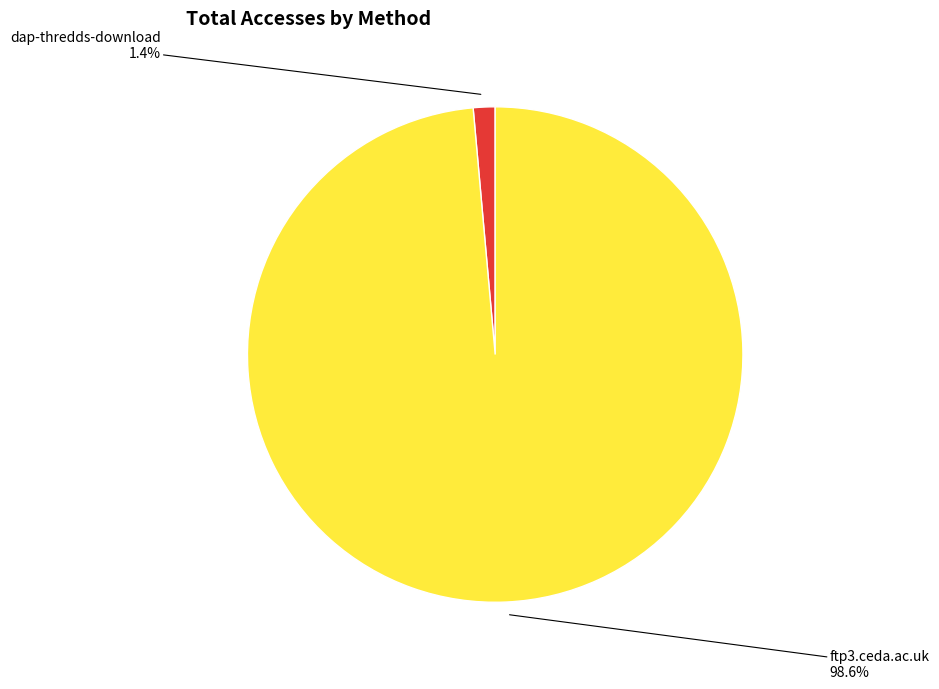

Does any single category account for the majority?

Yes